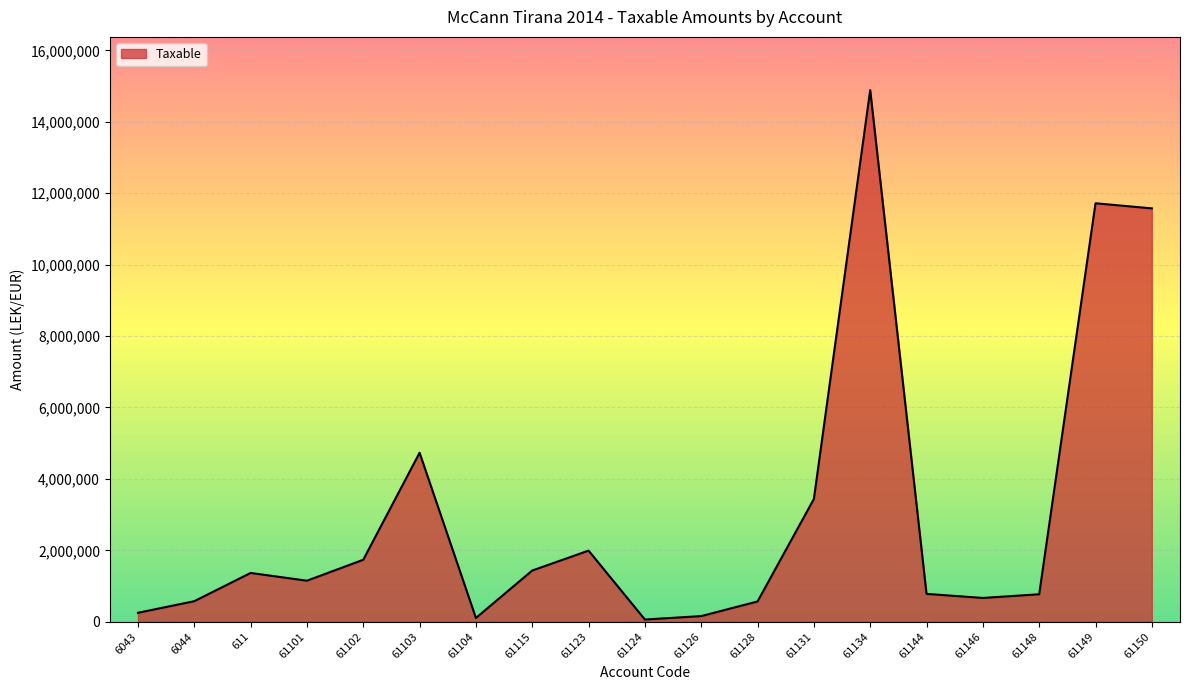

The value at 61149 is 11717876.6. True or false?

True